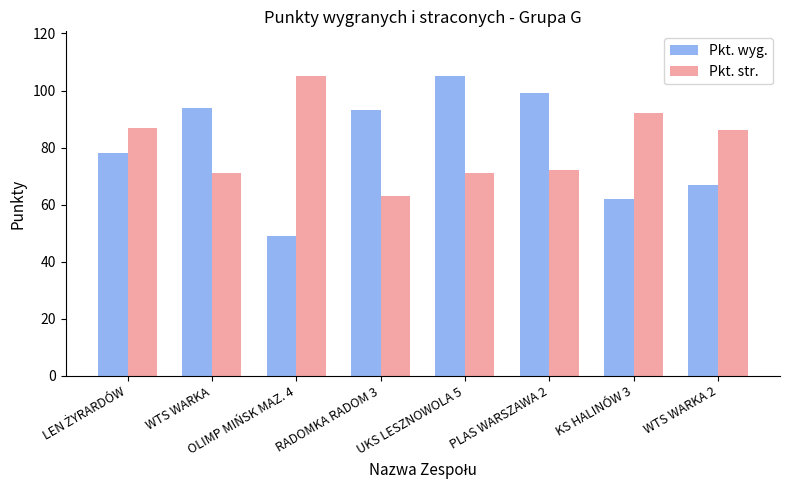

The value of Pkt. str. at WTS WARKA 2 is 136. True or false?

False